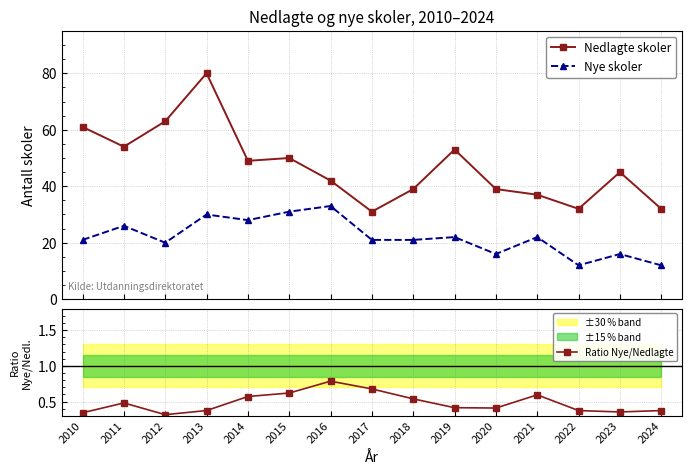

Reading left to right, what are all the values shown in this chart?

Nedlagte skoler: 2010=61.0	2011=54.0	2012=63.0	2013=80.0	2014=49.0	2015=50.0	2016=42.0	2017=31.0	2018=39.0	2019=53.0	2020=39.0	2021=37.0	2022=32.0	2023=45.0	2024=32.0
Nye skoler: 2010=21.0	2011=26.0	2012=20.0	2013=30.0	2014=28.0	2015=31.0	2016=33.0	2017=21.0	2018=21.0	2019=22.0	2020=16.0	2021=22.0	2022=12.0	2023=16.0	2024=12.0
Ratio Nye/Nedlagte: 2010=0.3	2011=0.5	2012=0.3	2013=0.4	2014=0.6	2015=0.6	2016=0.8	2017=0.7	2018=0.5	2019=0.4	2020=0.4	2021=0.6	2022=0.4	2023=0.4	2024=0.4